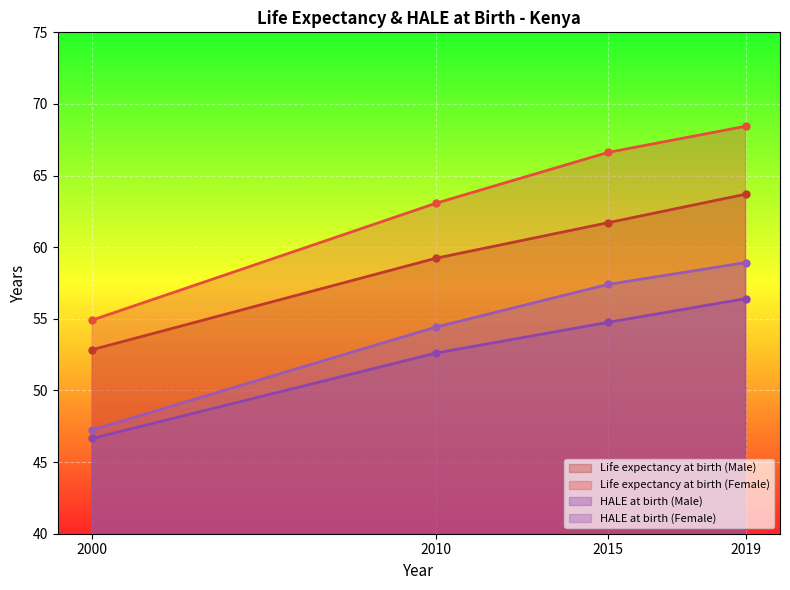

At how many categories does at least one series exceed 52?

4